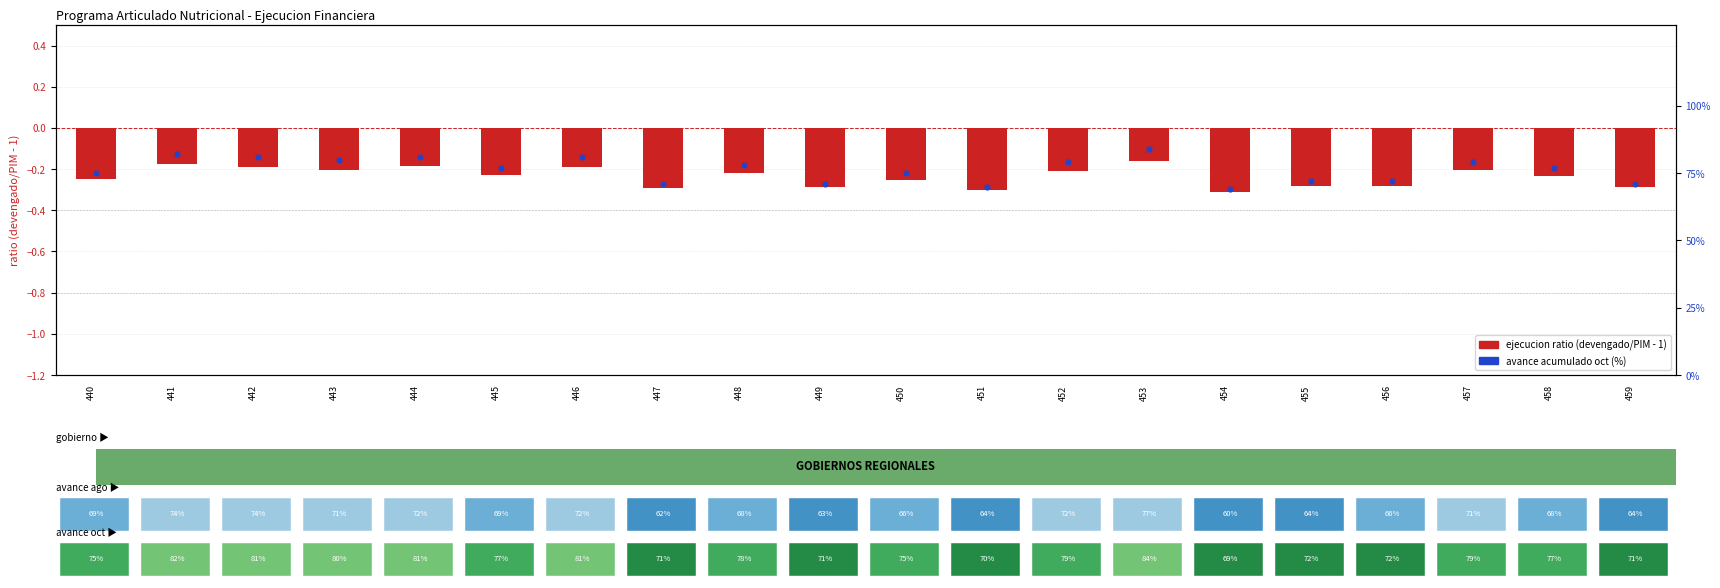

True or false: avance acumulado (%) has a value of 71.0 at 447.

True